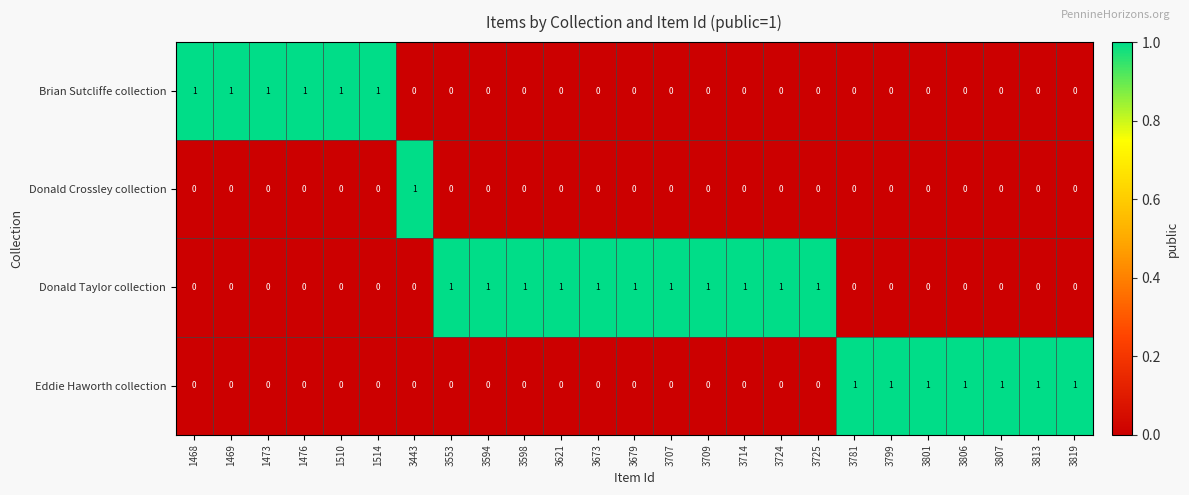

What is the spread (max minus min) of values at 1476?

1